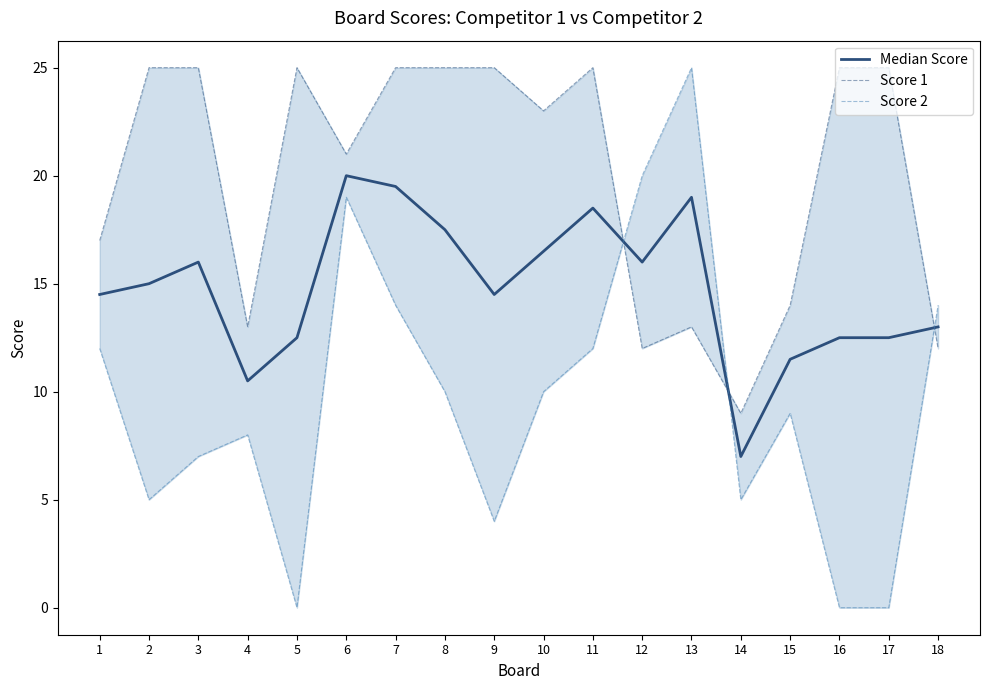

How many lines are shown in the chart?

3